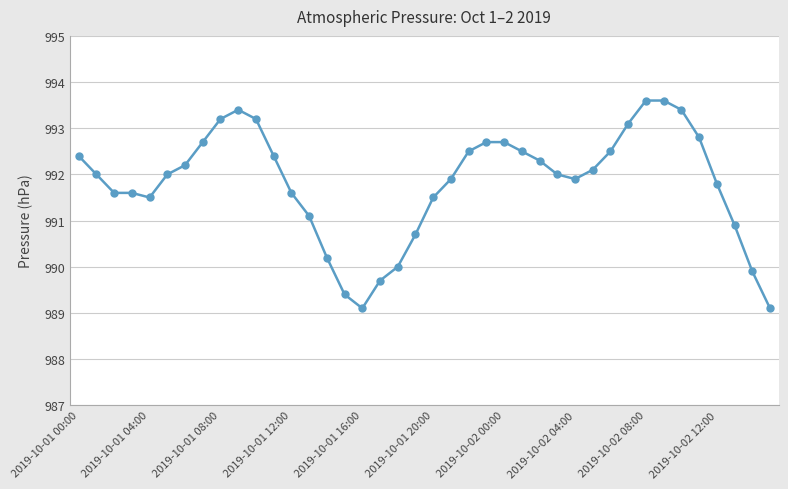

What is the value of the 9th point from the left?

993.2